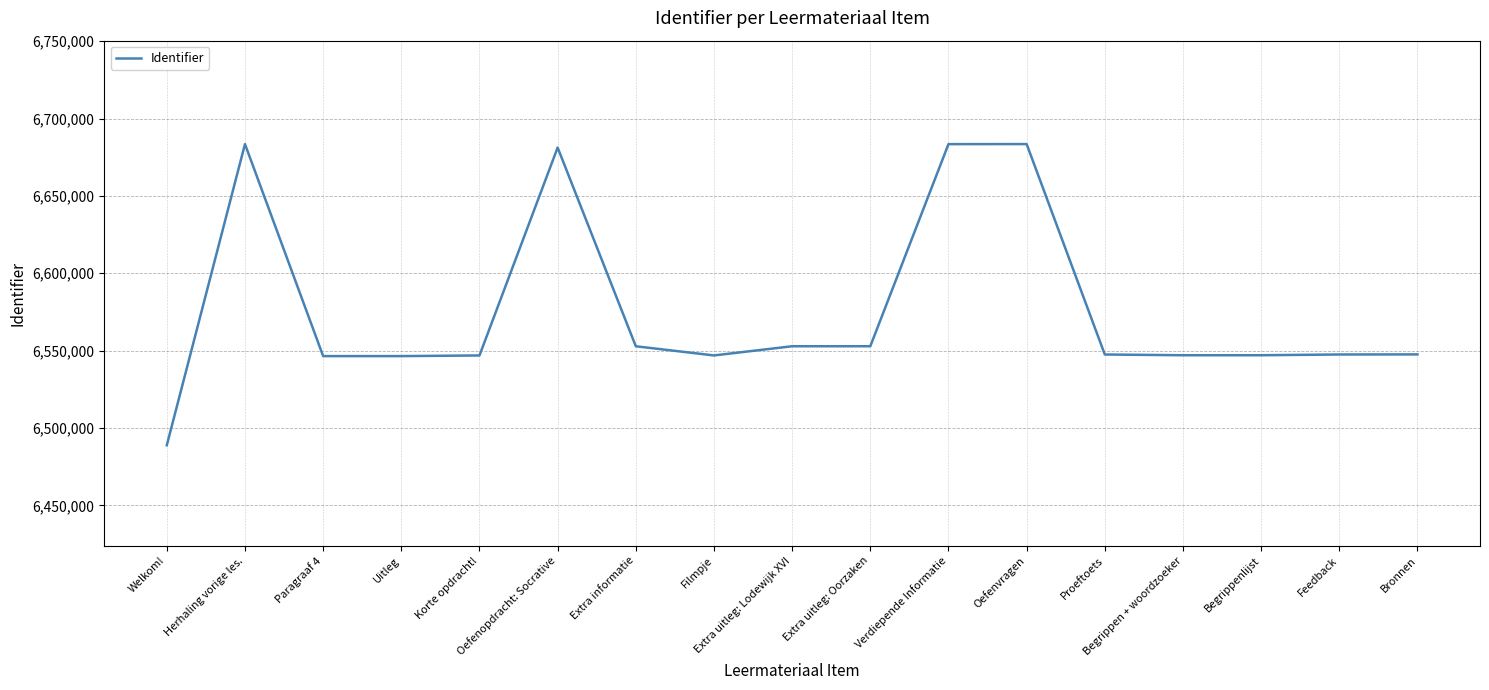

True or false: the data shows 2672154 at Extra informatie.

False